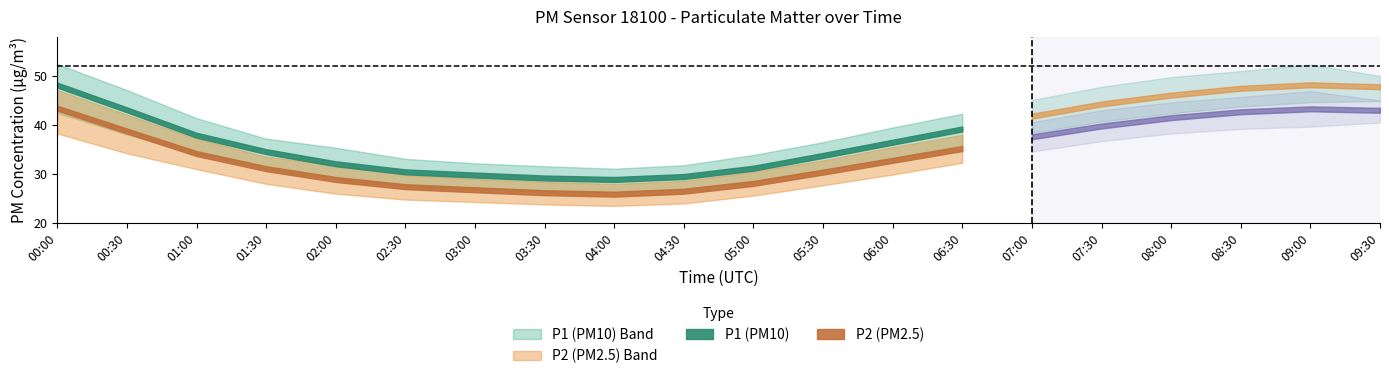

Does the chart display data point markers on the line(s)?

No